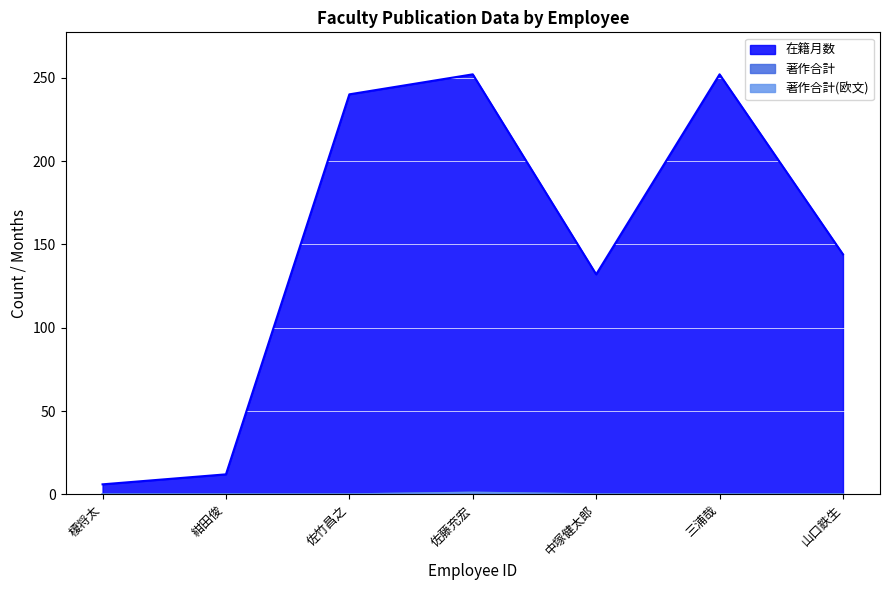

Reading left to right, transcribe all the data shown in this chart.

在籍月数: 6	12	240	252	132	252	144
著作合計: 0	0	0	1	0	0	0
著作合計(欧文): 0	0	0	1	0	0	0